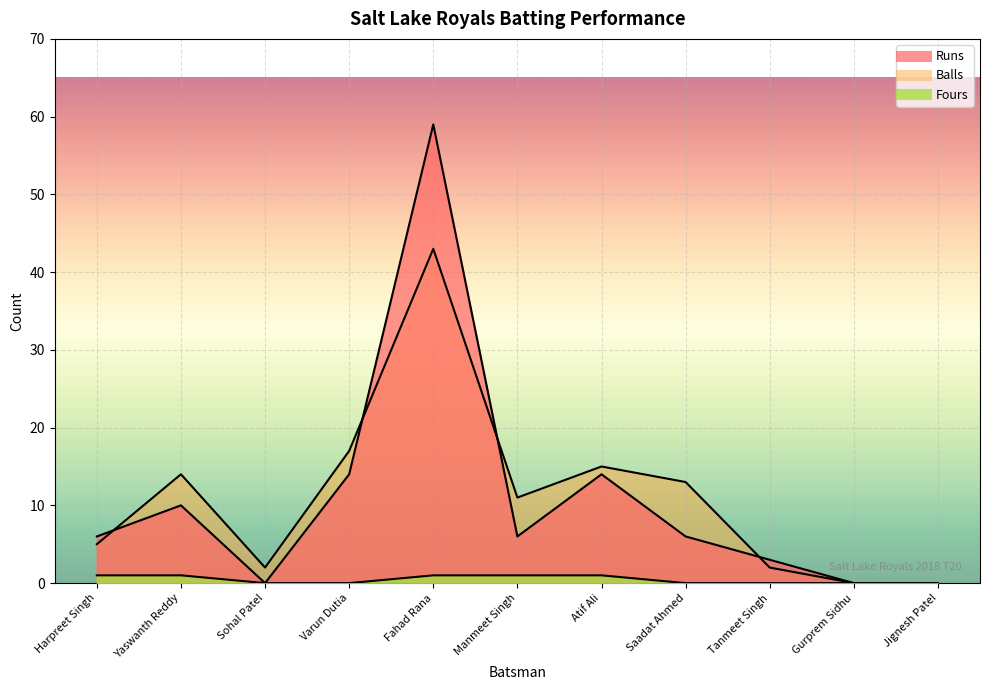

Which series changed the most between Saadat Ahmed and Jignesh Patel?

Balls